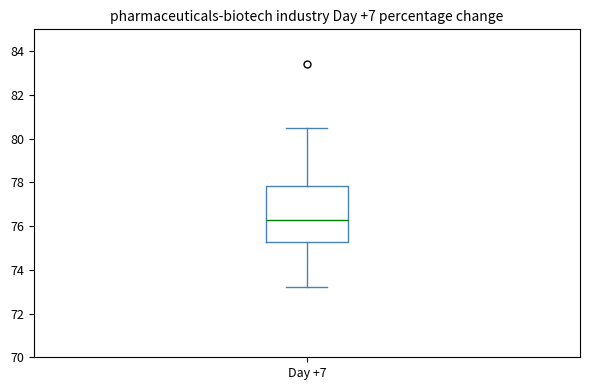

Transcribe this box plot: give where the median line is, the range the box spans, and where the two whiskers end, as read against the y-axis. The values are not printed on the chart, so give them approximately, as read against the axis.

median 76.4, box 75.2 to 77.8, whiskers 73.2 to 80.6